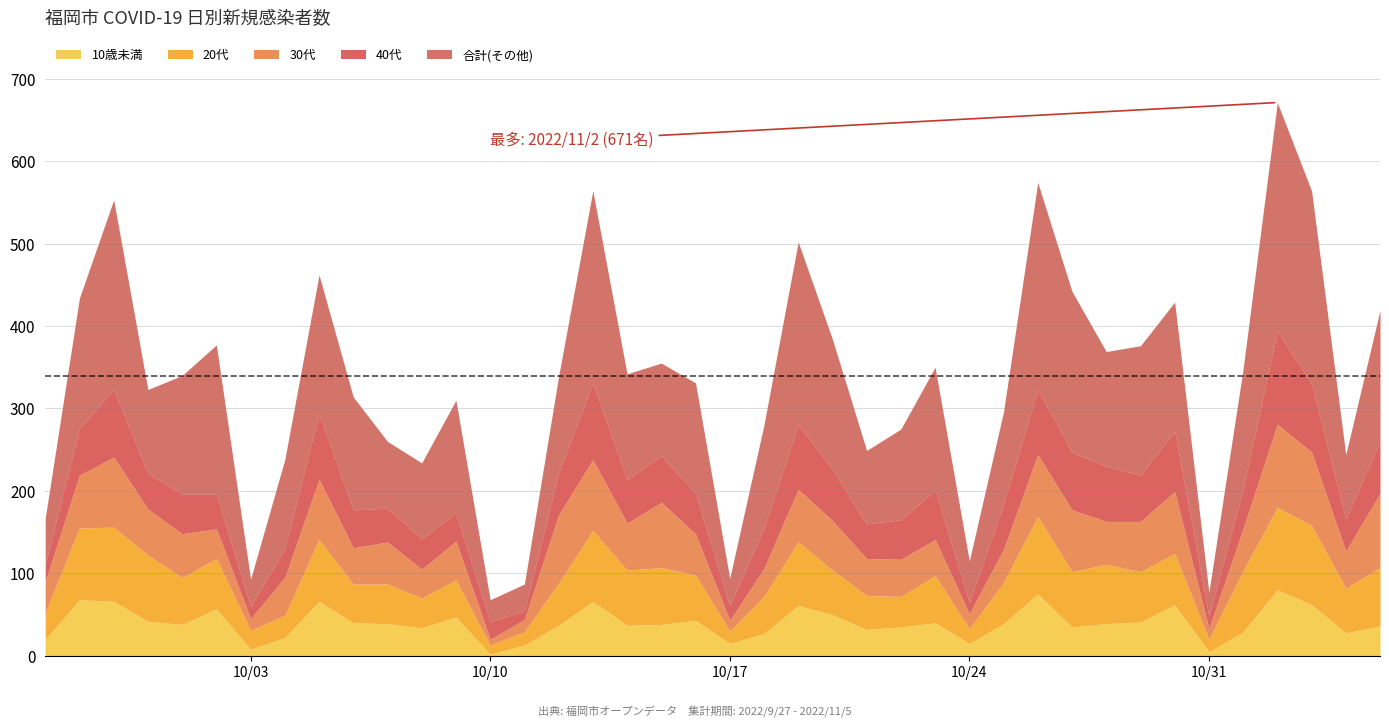

What is the difference between the maximum and second lowest values in the 30代 series?

88